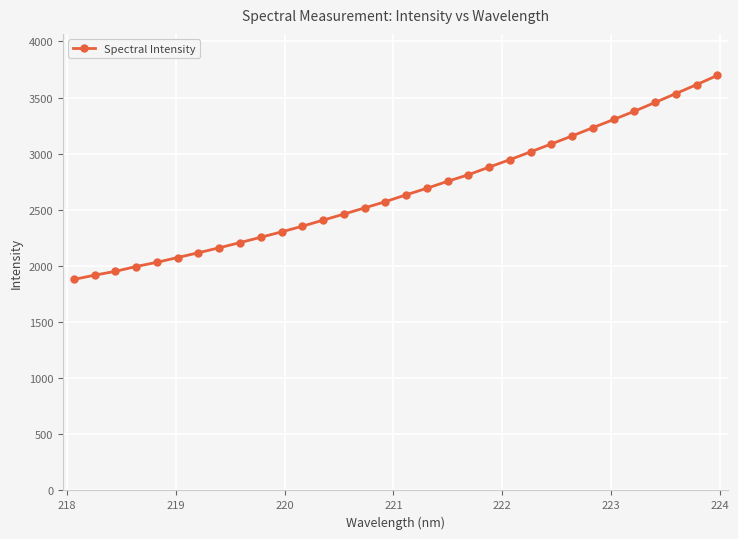

What is the sum of all values?

85409.9